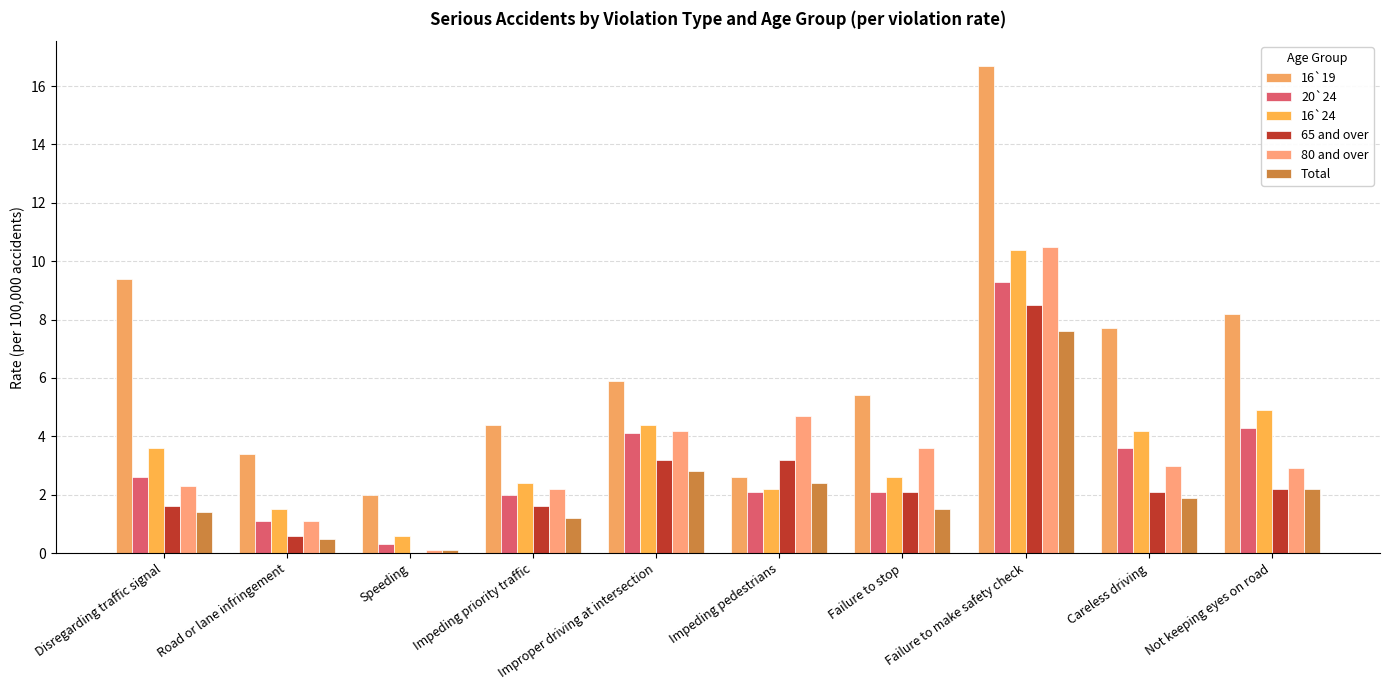

How many values in the 16`19 series exceed 5?

6